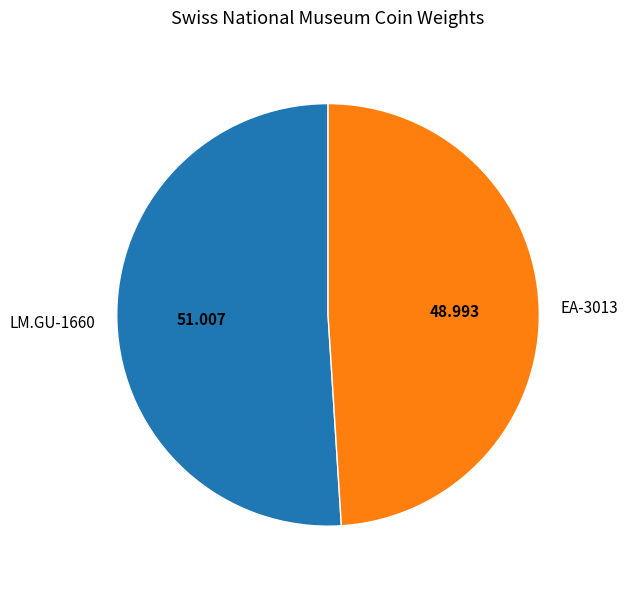

Combined, do EA-3013 and LM.GU-1660 account for over 50%?

Yes